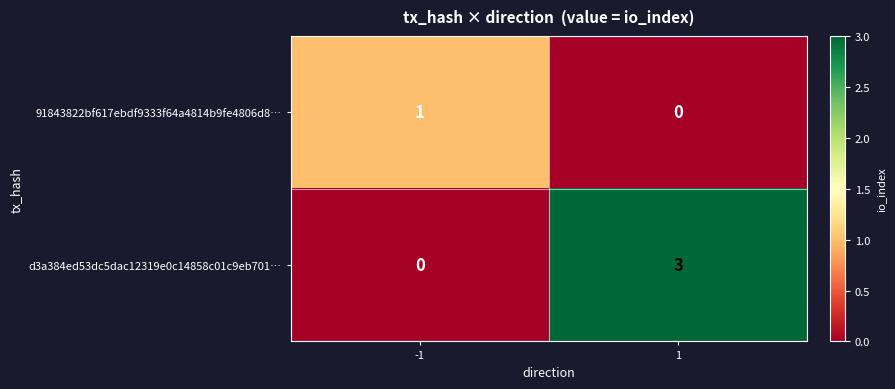

Rank the series by their maximum value, from lowest to highest.

91843822bf617ebdf9333f64a4814b9fe4806d8…, d3a384ed53dc5dac12319e0c14858c01c9eb701…